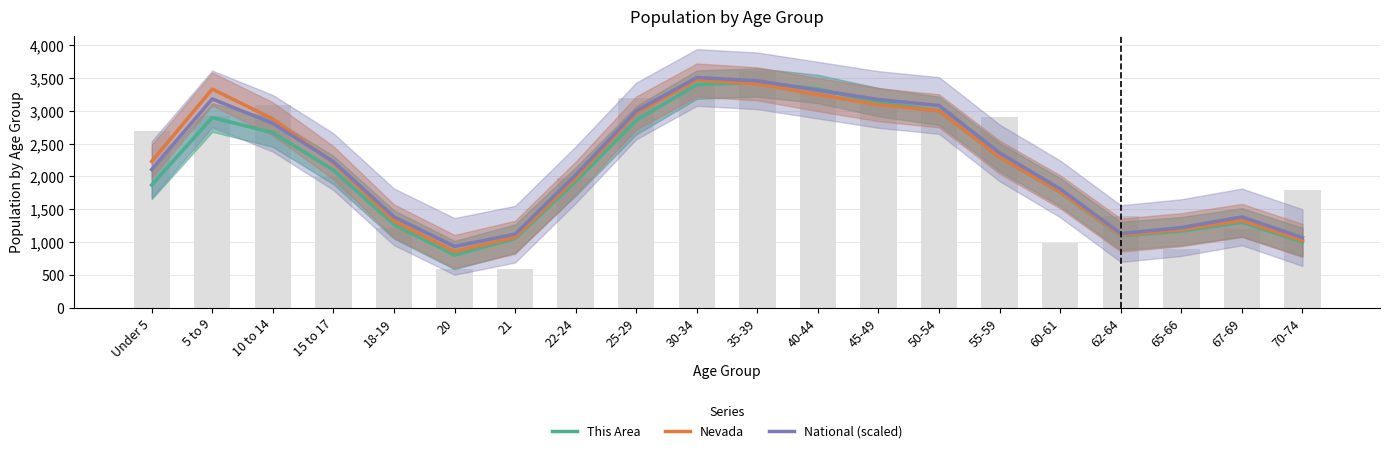

Which series has the largest total across all categories?

National (scaled)